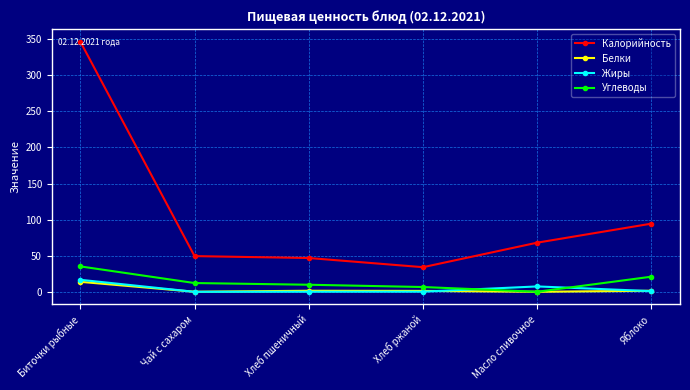

What is the greatest value displayed?

346.7